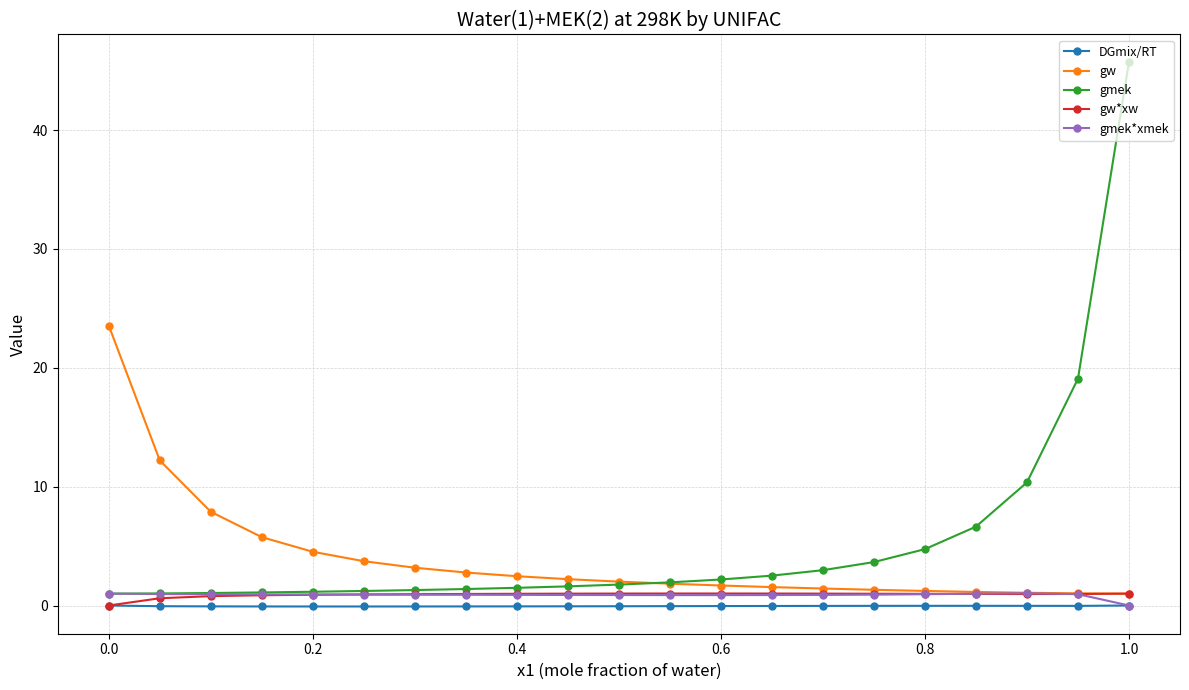

Which series has the largest range (max minus min)?

gmek